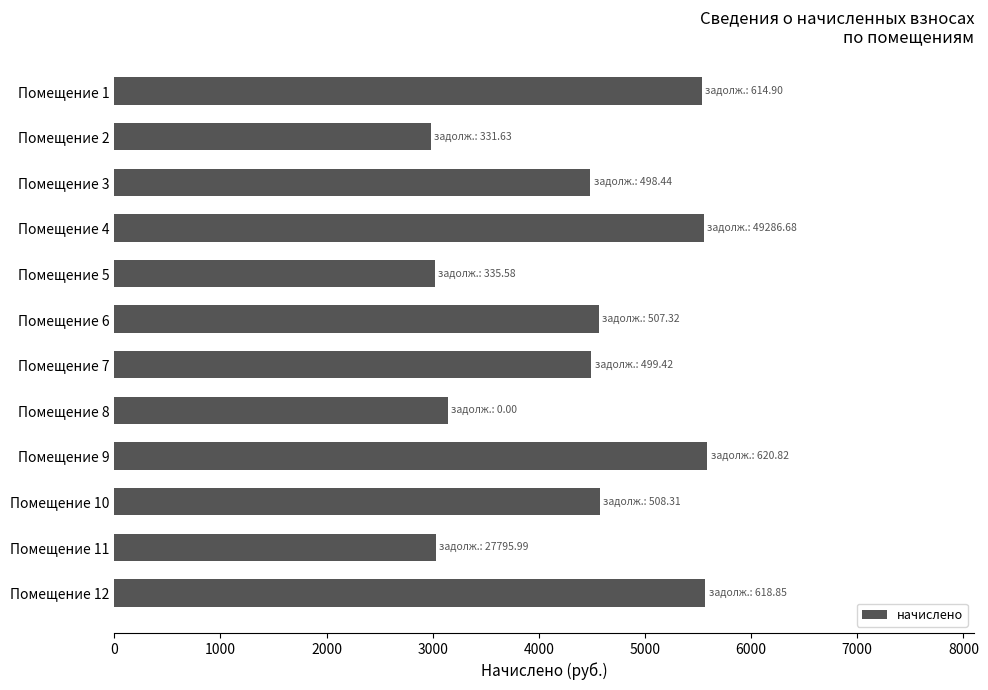

What is the difference between the maximum and second lowest values?

2567.2